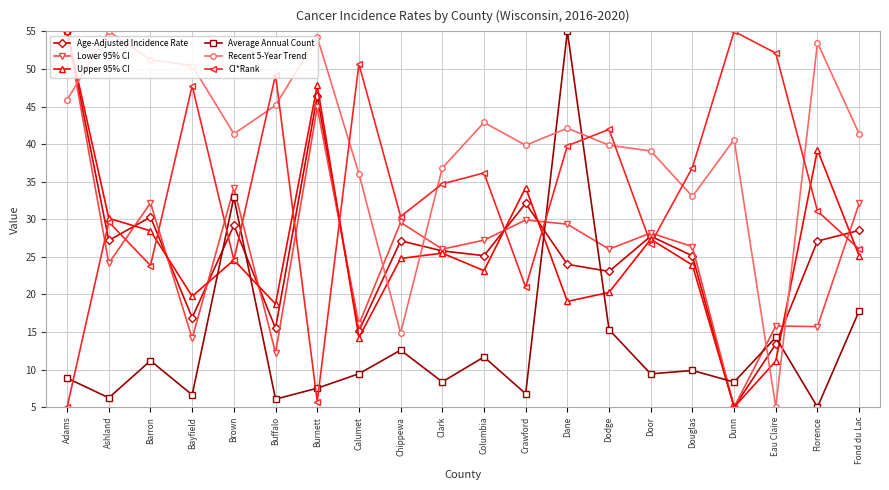

Where do Lower 95% CI and CI*Rank first cross each other?

Adams and Ashland